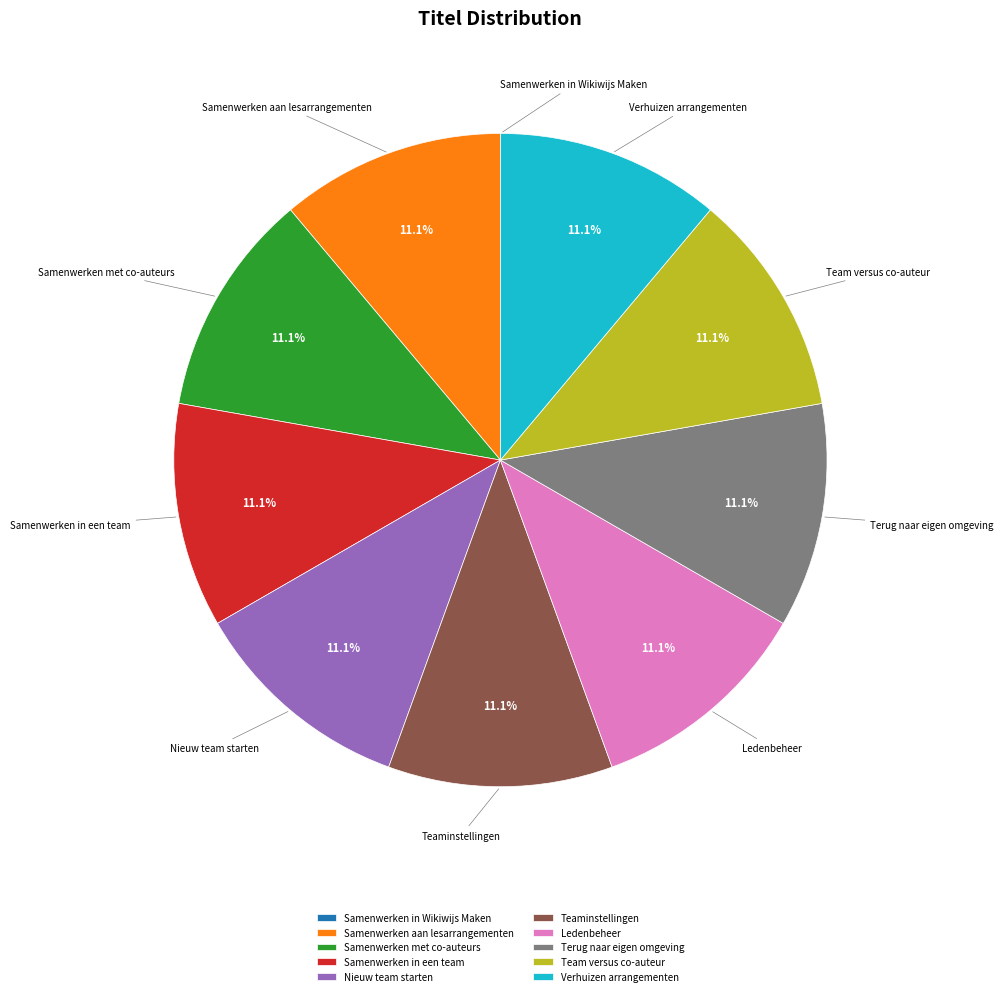

What is the total percentage of Samenwerken met co-auteurs and Samenwerken aan lesarrangementen?

22.2%